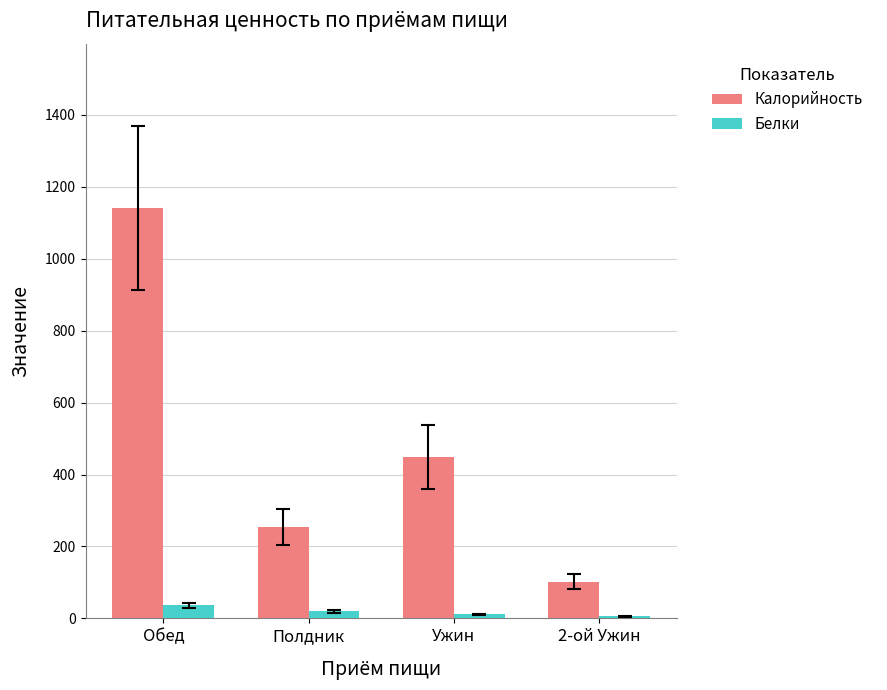

What is the label of the 1st bar from the right?

2-ой Ужин